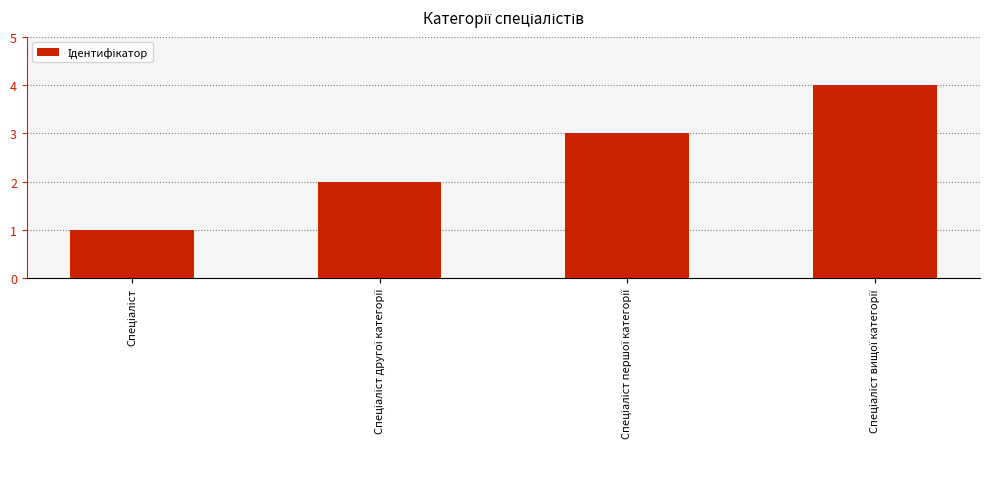

Are the bars horizontal?

No